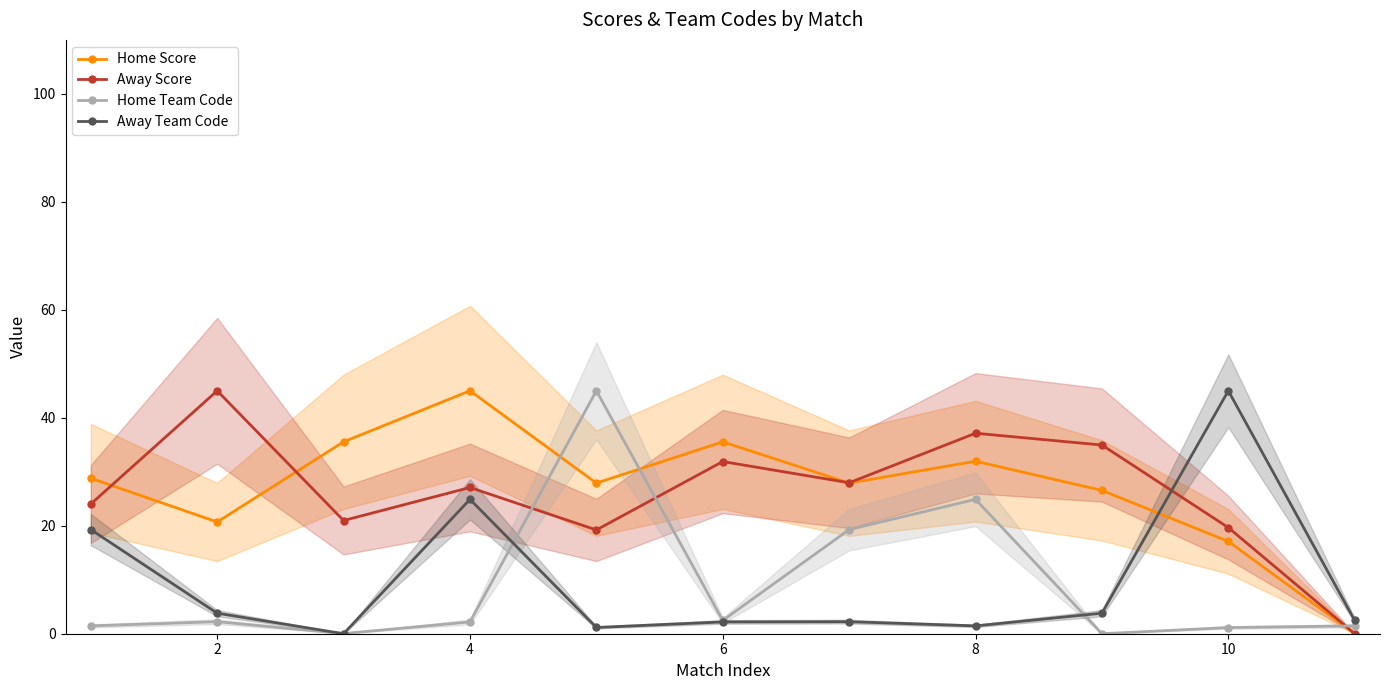

After their last crossing, which series has the higher values: Home Score or Away Team Code?

Away Team Code